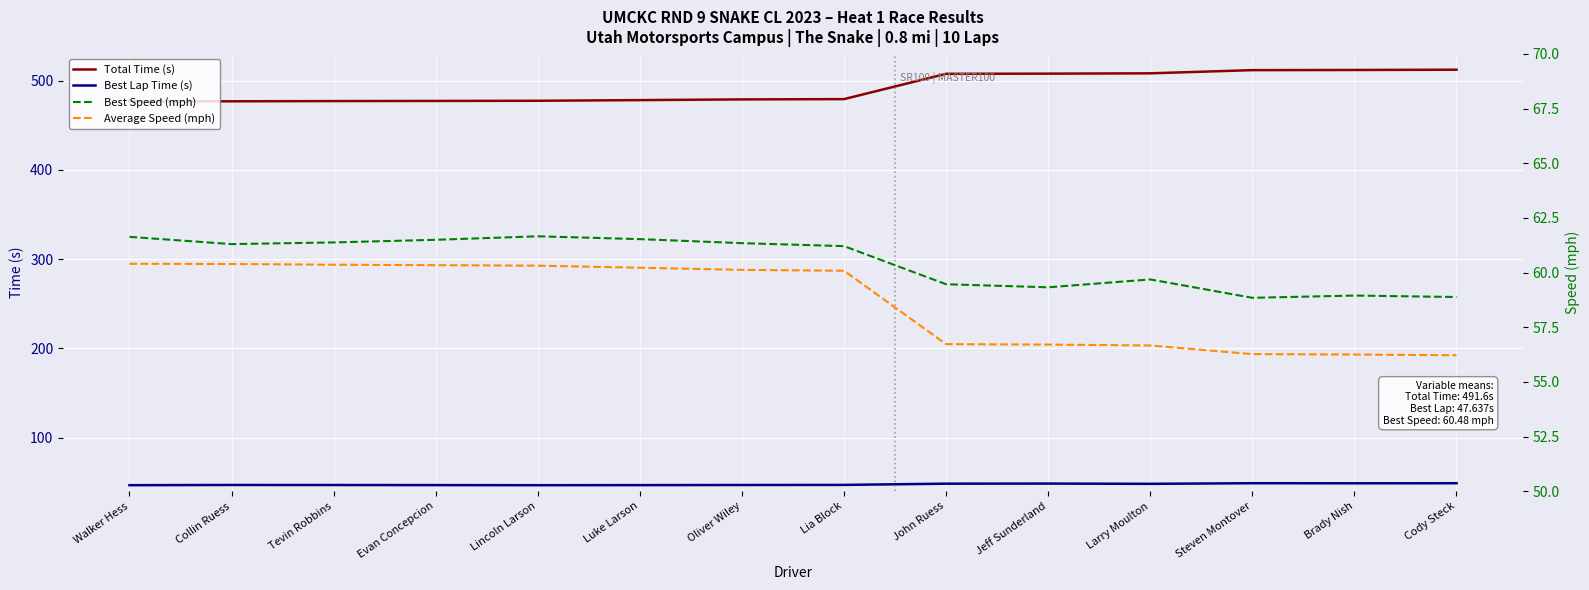

The Average Speed (mph) series shows 36.4 at Evan Concepcion. True or false?

False